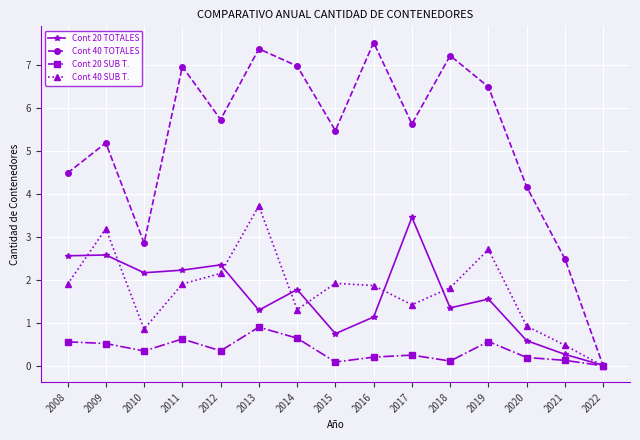

Does the chart display data point markers on the line(s)?

Yes